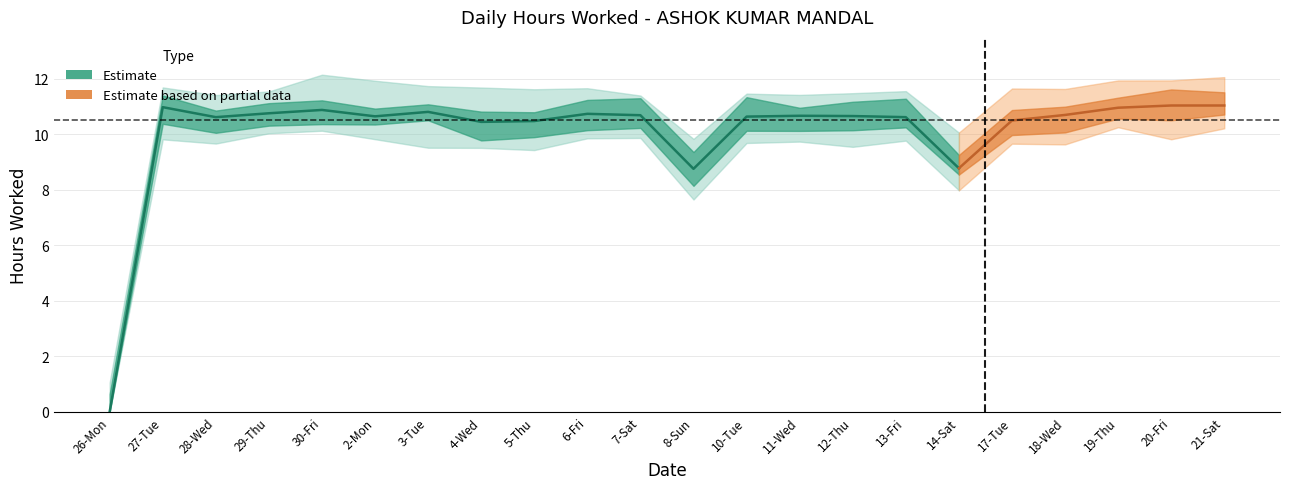

Which label corresponds to the largest value in the chart?

20-Fri